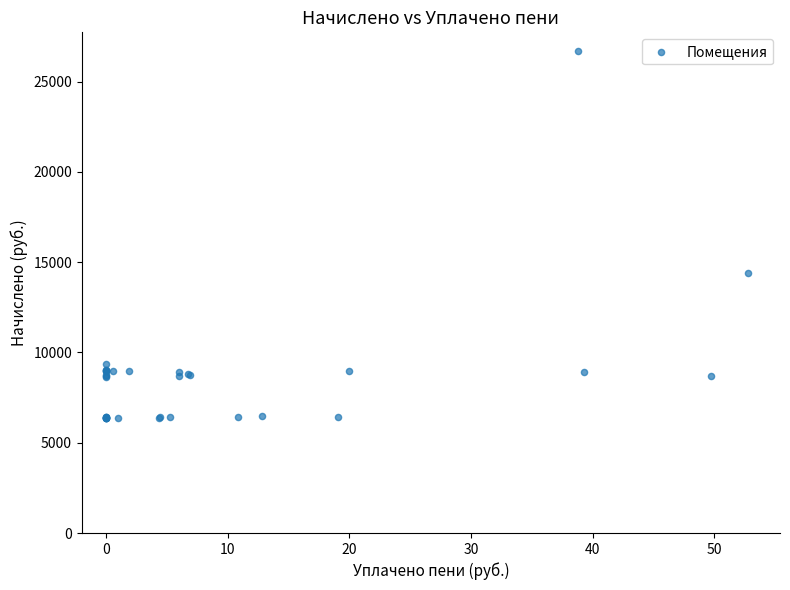

What Y value in the scatter plot is closest to 16535?

14407.7